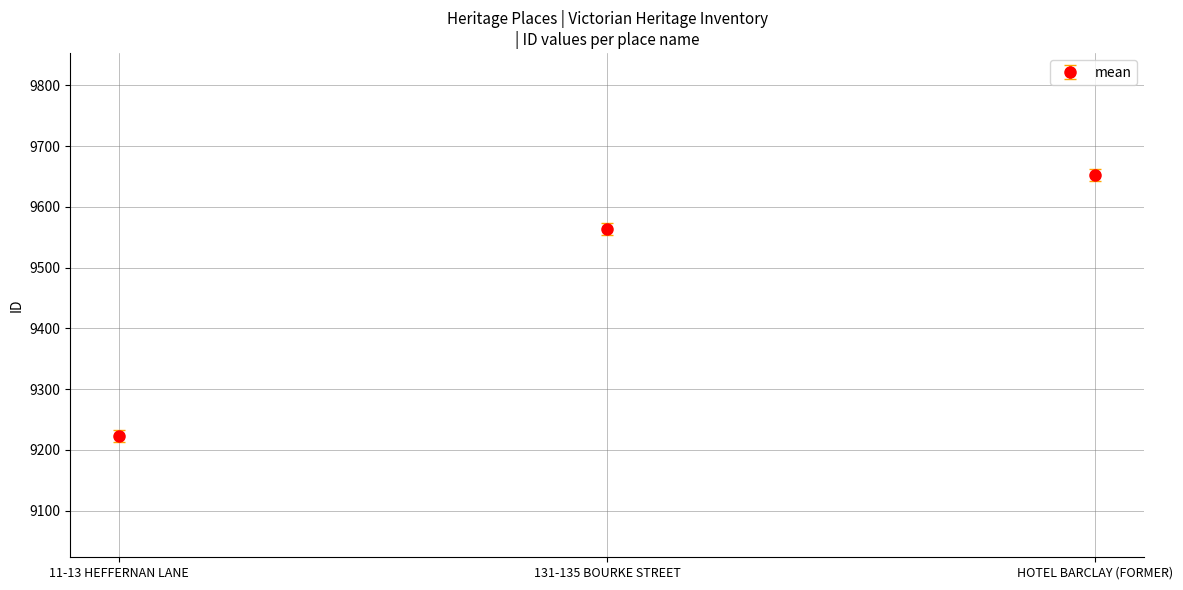

Between 11-13 HEFFERNAN LANE and HOTEL BARCLAY (FORMER), which is larger?

HOTEL BARCLAY (FORMER)